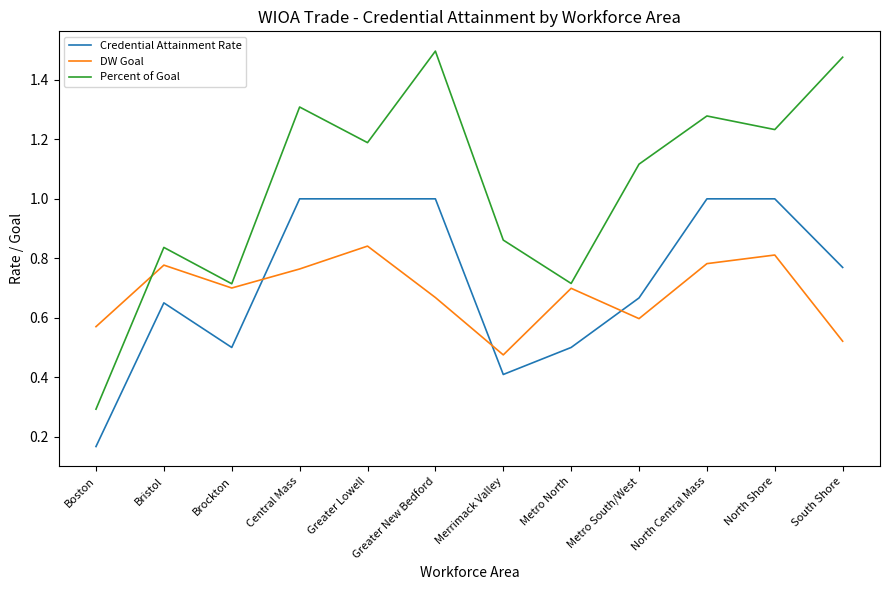

How many interior local peaks does the Percent of Goal series have?

4